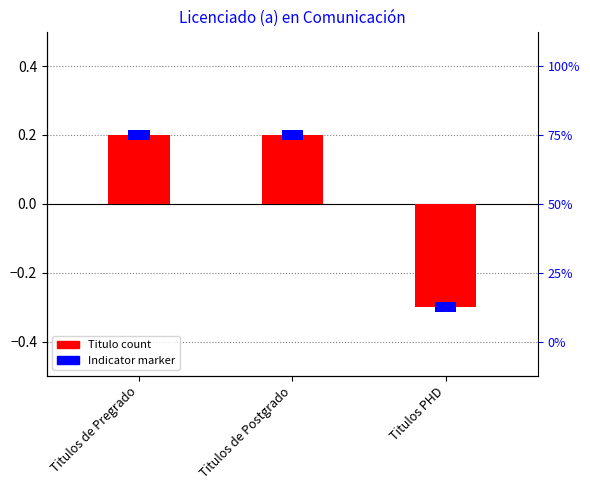

List the labels in order of value, smallest first.

Titulos PHD, Titulos de Pregrado, Titulos de Postgrado